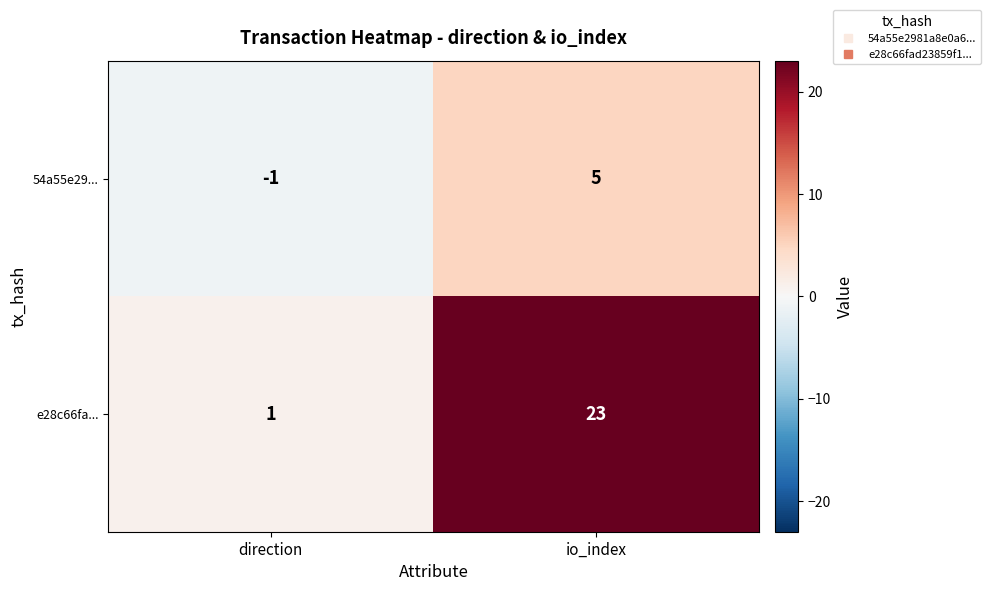

True or false: 54a55e29... has a value of -1 at direction.

True